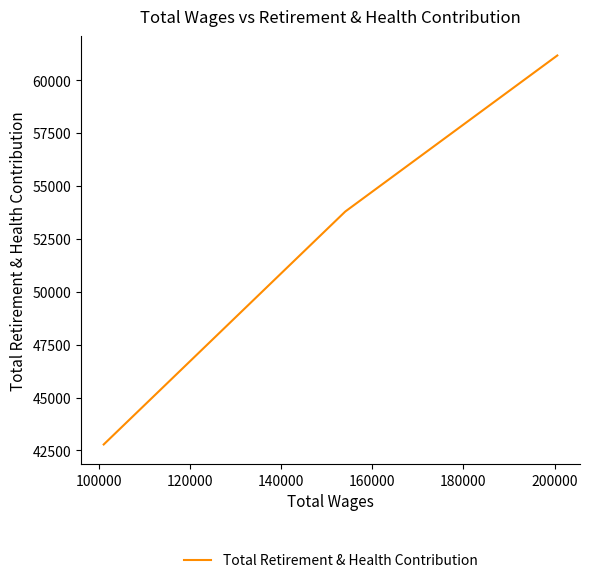

Does the chart display data point markers on the line(s)?

No